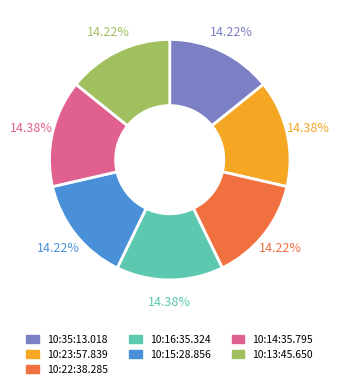

Is the sum of 10:23:57.839 and 10:15:28.856 greater than half?

No